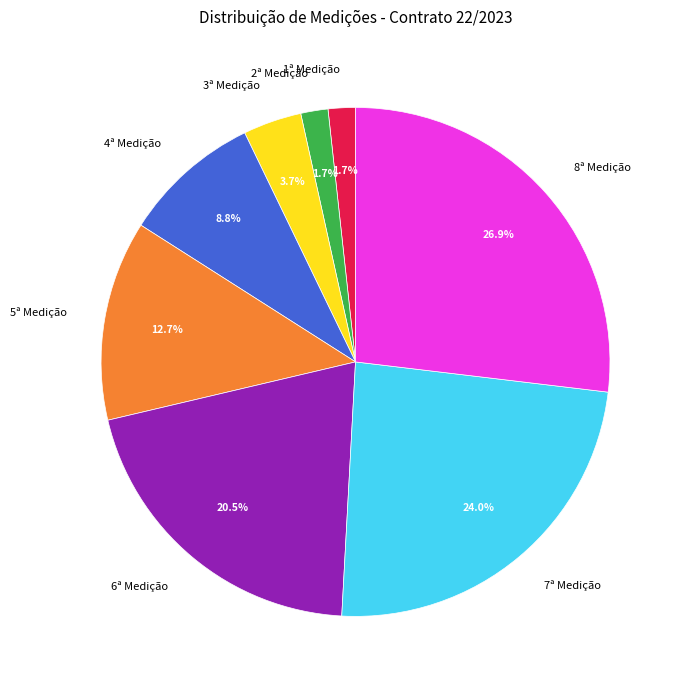

What percentage is the 5ª Medição slice, to the nearest percent?

13%